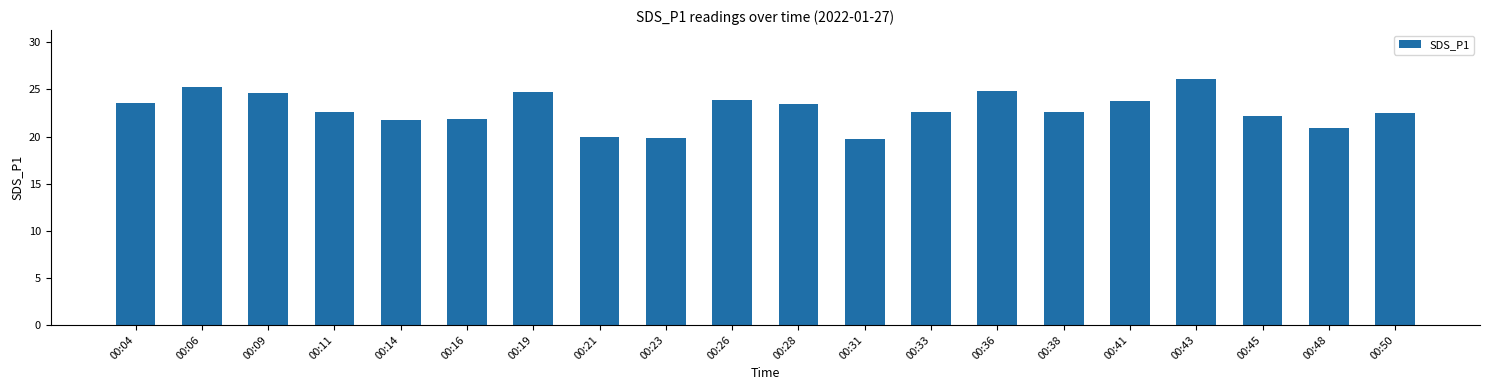

Approximately how many times larger is the value at 00:16 compared to 00:36?

0.9